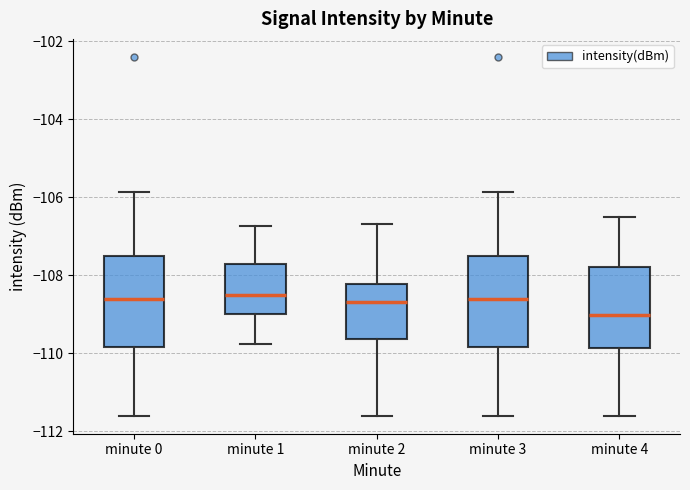

Reading left to right, read every box against the y-axis: the position of its median line, the range the box covers, and the ends of its whiskers. The values are not printed on the chart, so give them approximately, as read against the axis.

minute 0: median -108.6, box -109.8 to -107.6, whiskers -111.6 to -105.8
minute 1: median -108.6, box -109.0 to -107.6, whiskers -109.8 to -106.8
minute 2: median -108.6, box -109.6 to -108.2, whiskers -111.6 to -106.6
minute 3: median -108.6, box -109.8 to -107.6, whiskers -111.6 to -105.8
minute 4: median -109.0, box -109.8 to -107.8, whiskers -111.6 to -106.6